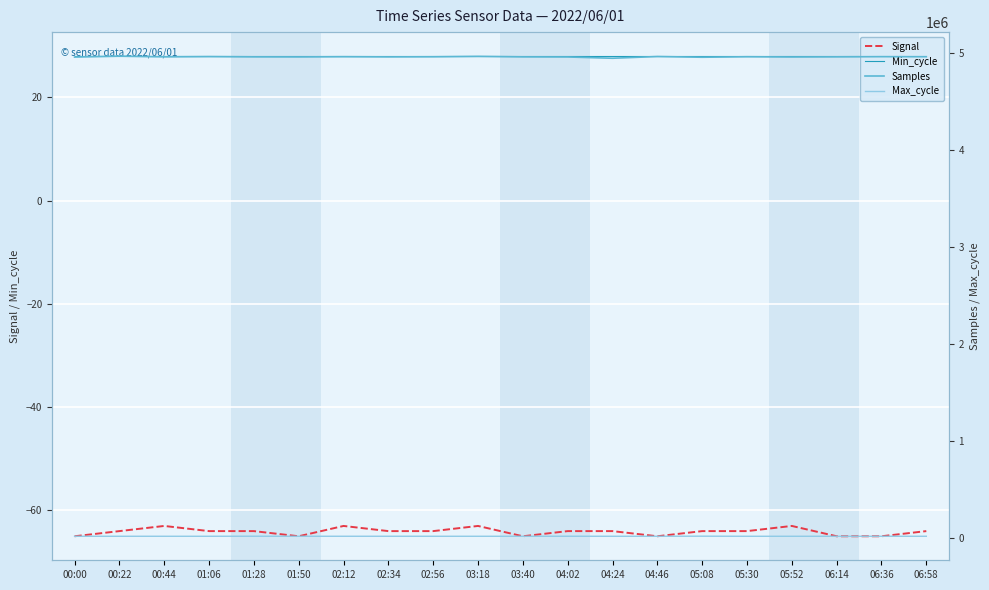

Where is Signal nearest to the value -64?

00:22